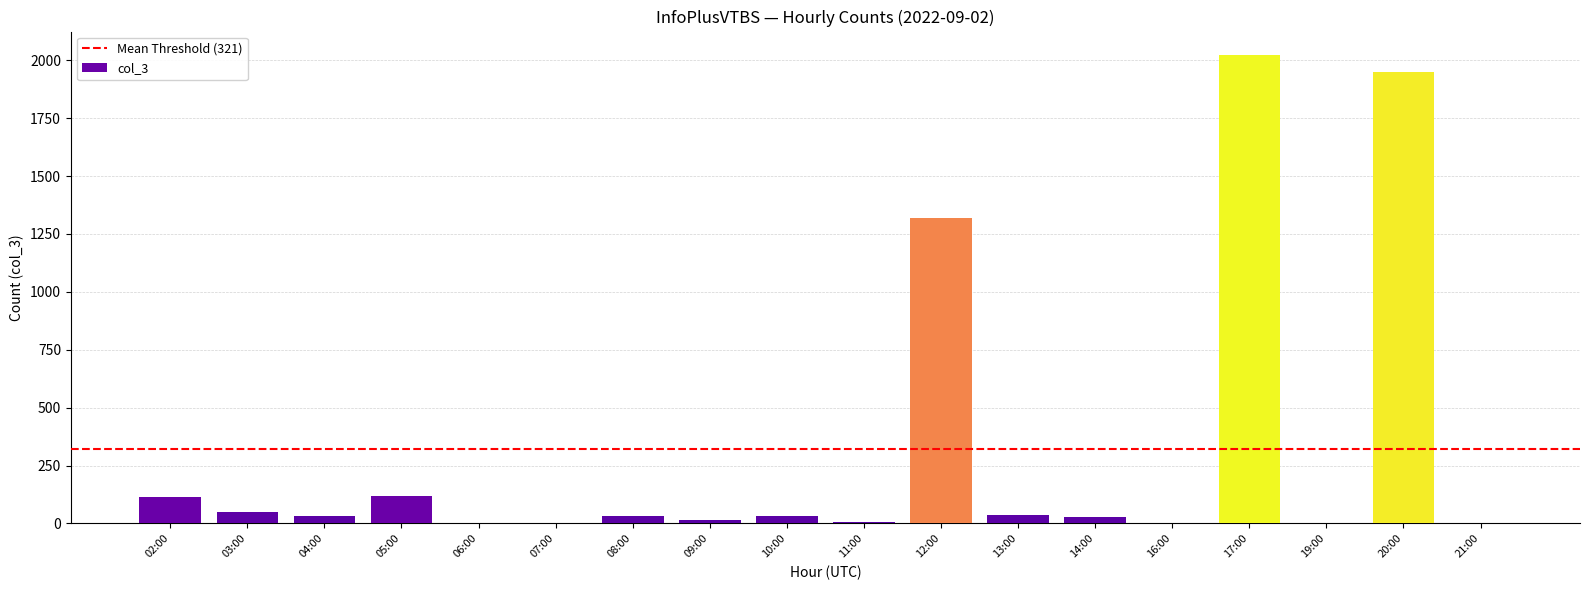

True or false: the data shows 50 at 03:00.

True